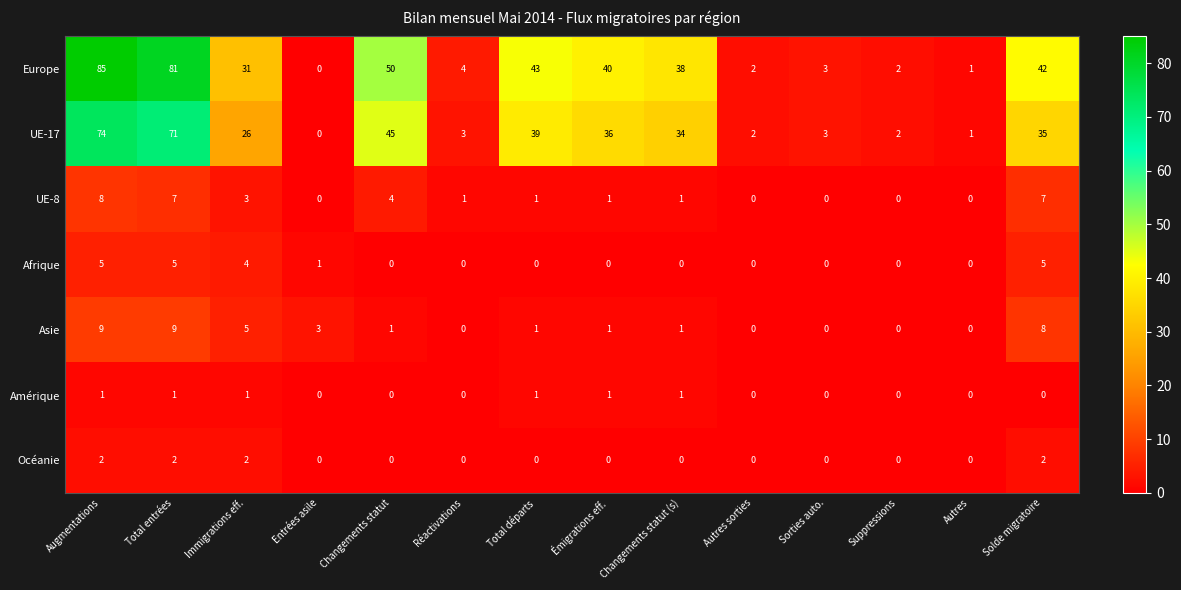

Where does the Asie series first go above 1?

Augmentations